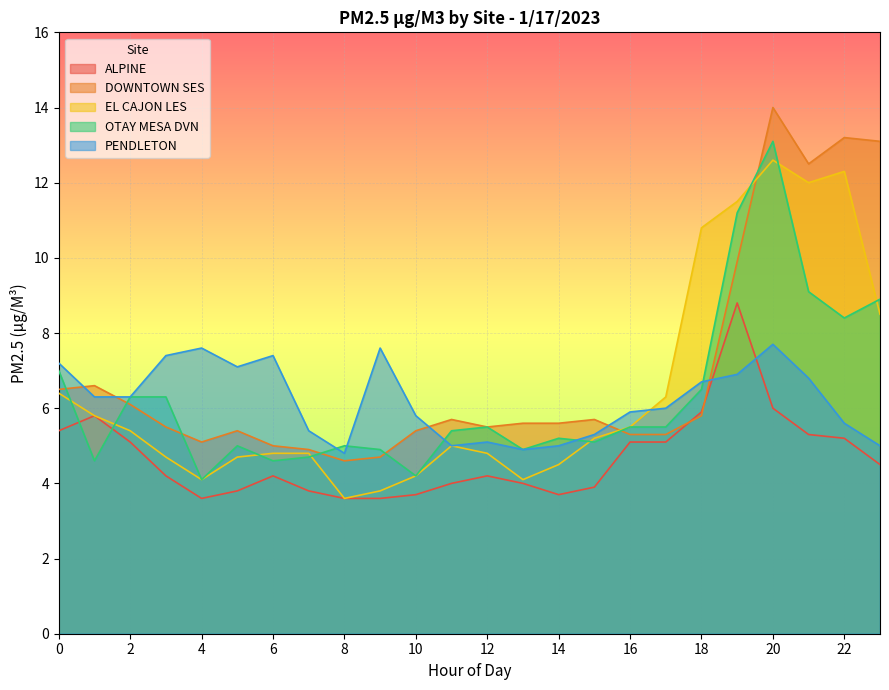

Rank the categories by EL CAJON LES value from lowest to highest.

8, 9, 4, 13, 10, 14, 3, 5, 6, 7, 12, 11, 15, 2, 16, 1, 17, 0, 23, 18, 19, 21, 22, 20